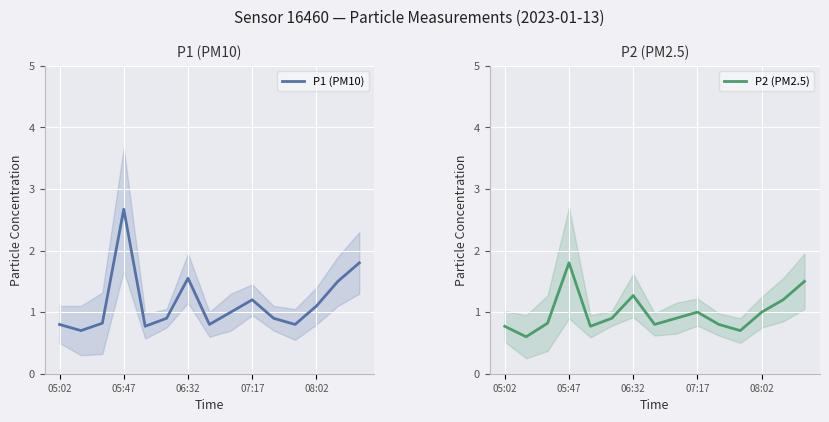

How many lines are shown in the chart?

2